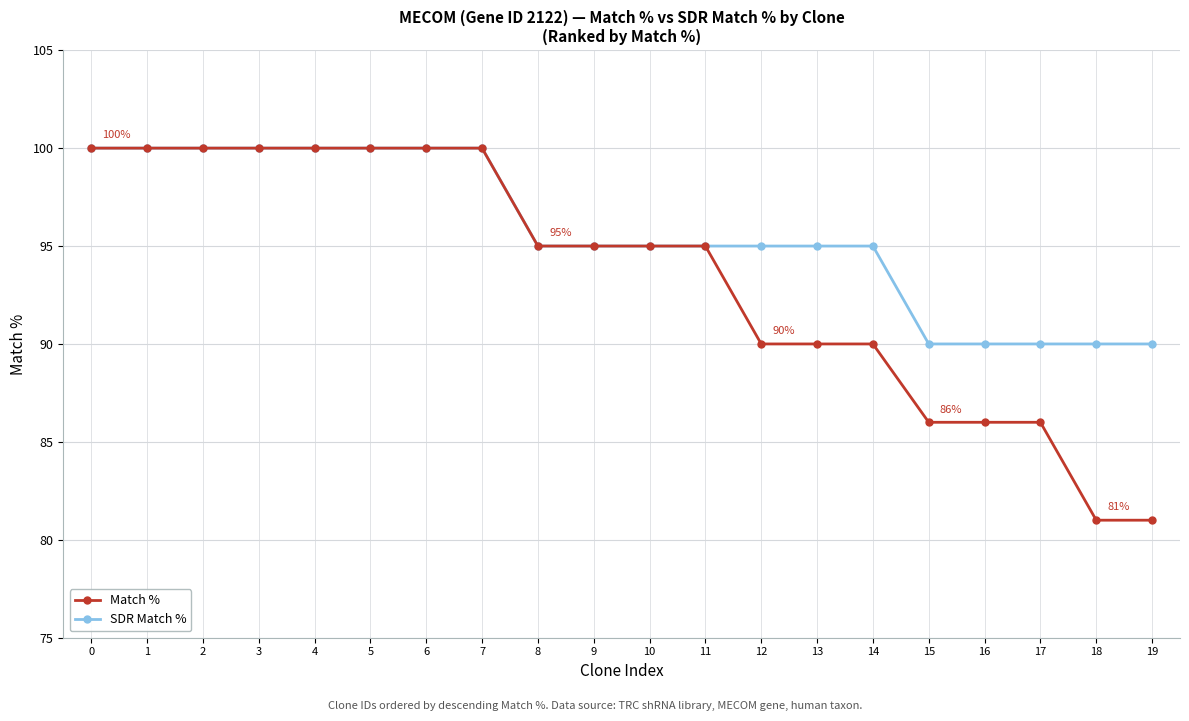

What is the sum of the Match % values at 17 and 5?

186